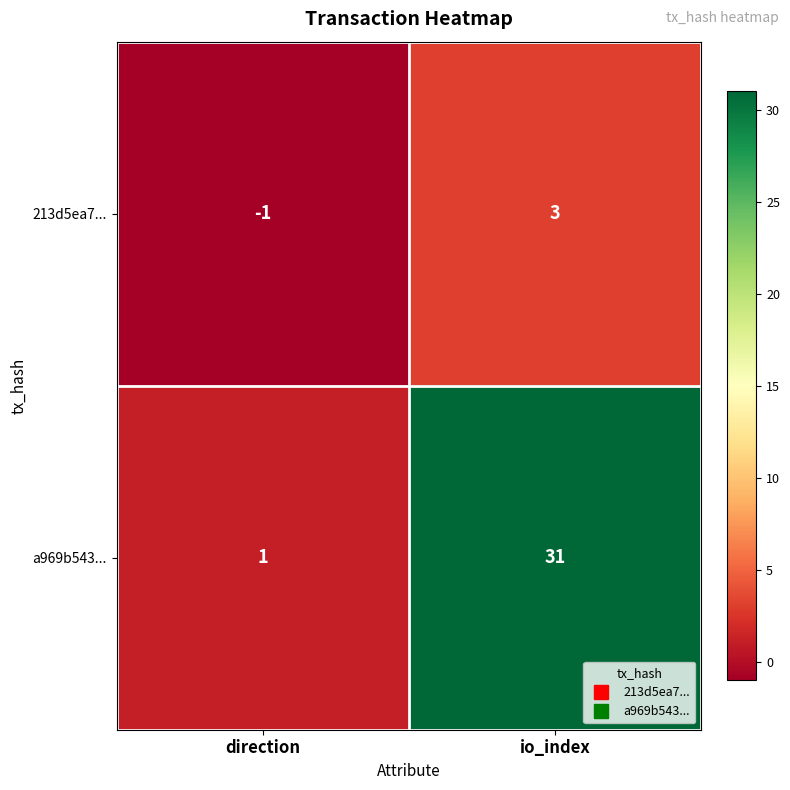

At how many categories does at least one series exceed 27?

1